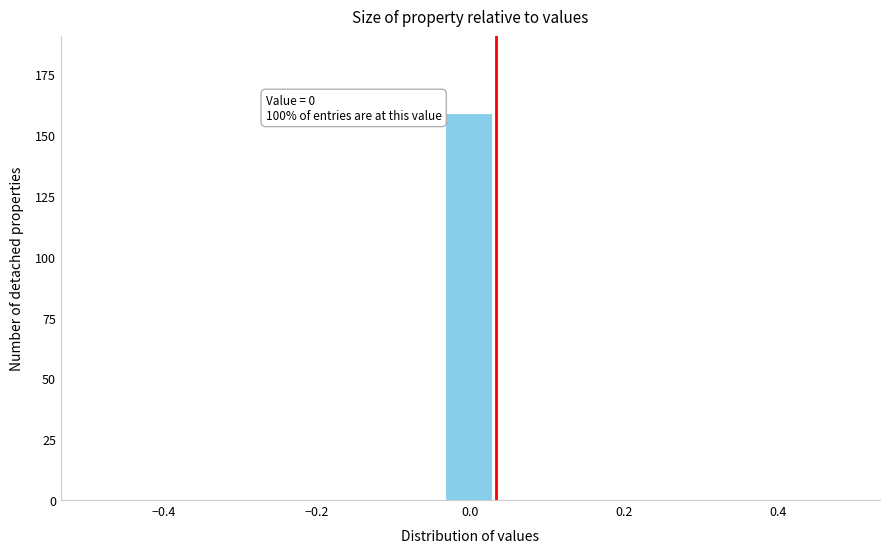

Read against the x-axis, roughly where is the centre of the tallest bar?

0.00